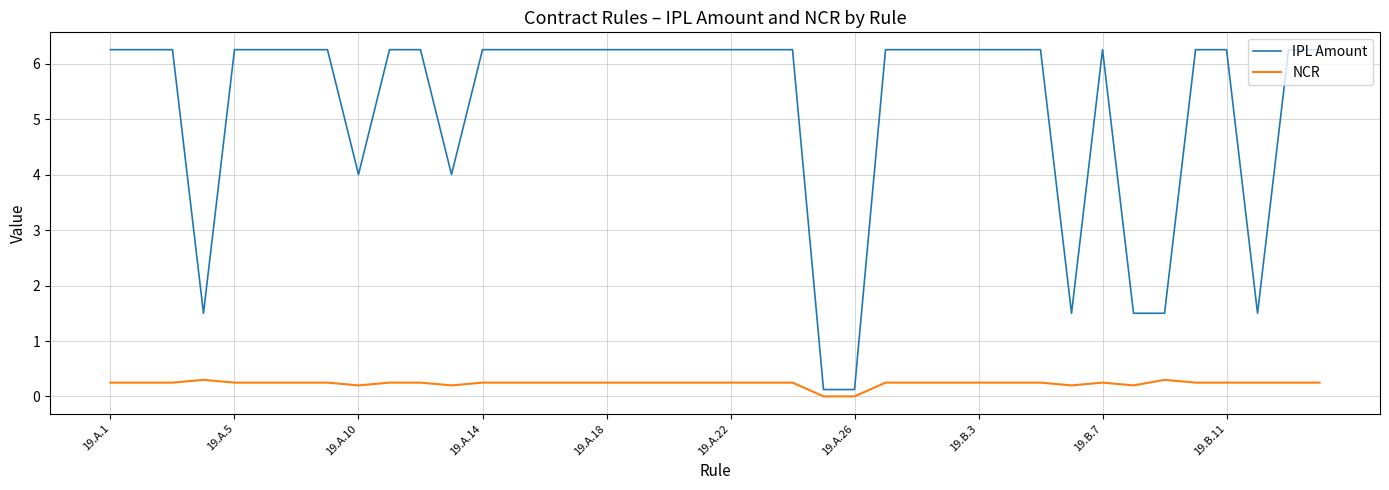

True or false: NCR and IPL Amount intersect in this chart.

False